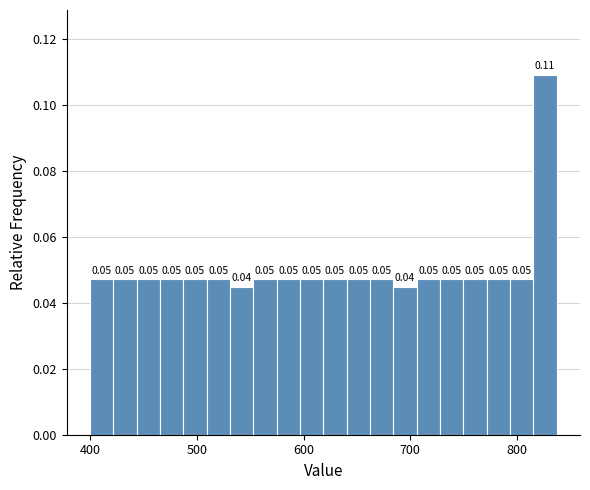

Read against the x-axis, roughly where is the centre of the tallest bar?

830